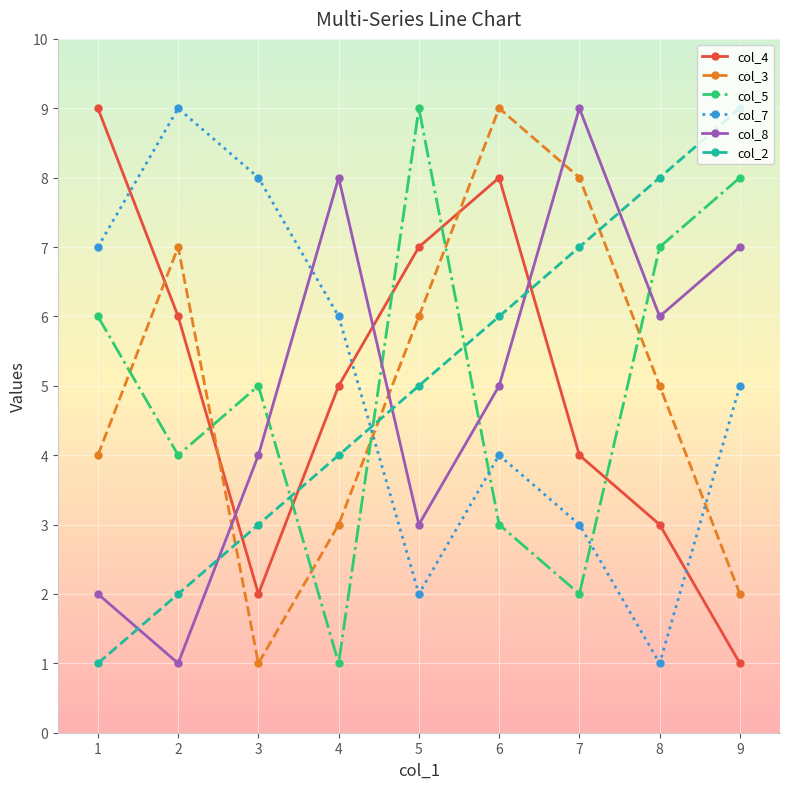

Reading left to right, list all the values displayed in this chart.

col_4: 9	6	2	5	7	8	4	3	1
col_3: 4	7	1	3	6	9	8	5	2
col_5: 6	4	5	1	9	3	2	7	8
col_7: 7	9	8	6	2	4	3	1	5
col_8: 2	1	4	8	3	5	9	6	7
col_2: 1	2	3	4	5	6	7	8	9